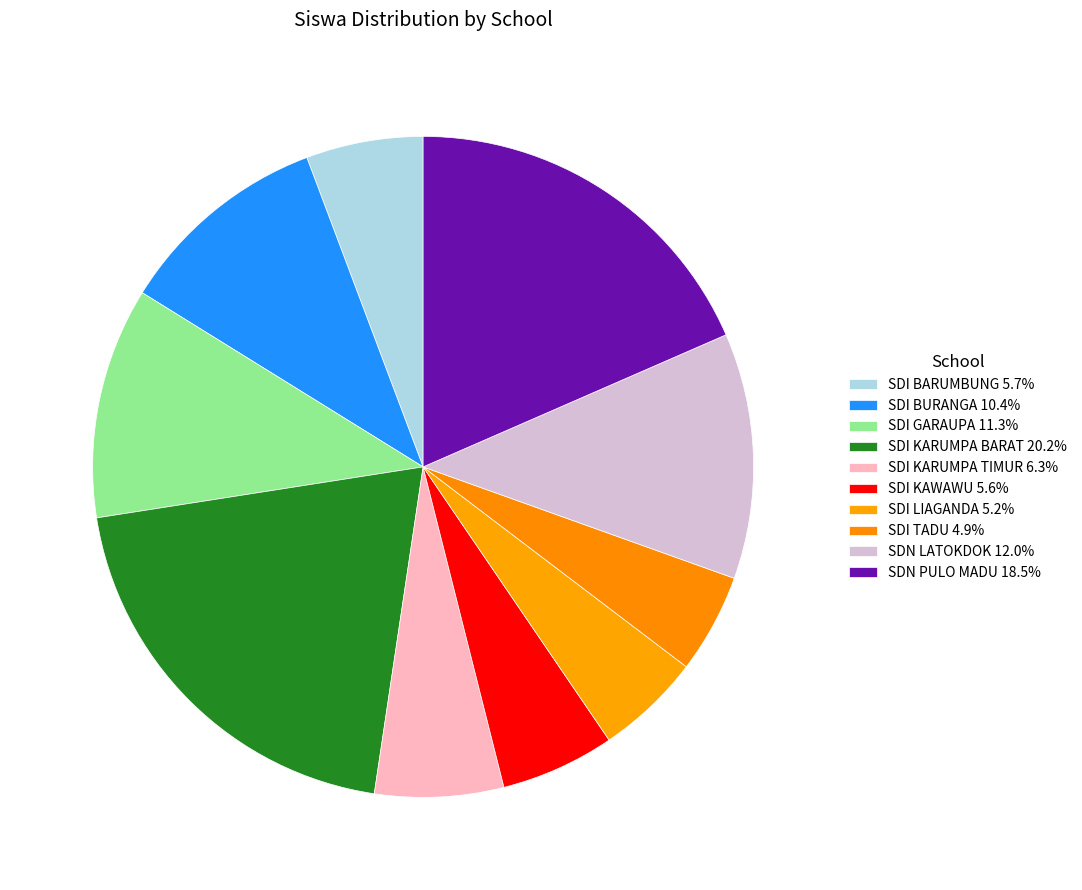

How many slices are in this pie chart?

10